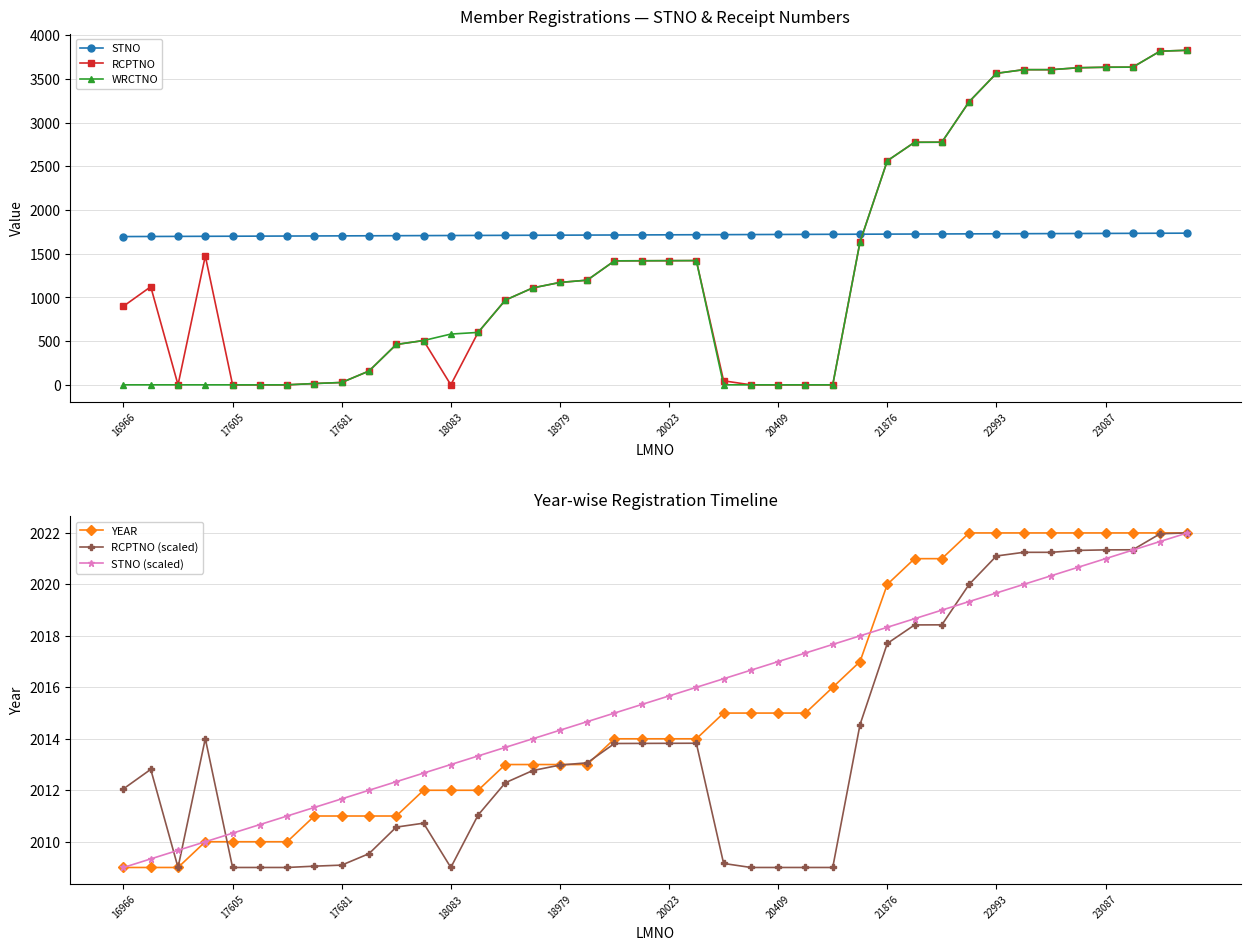

How many data points in RCPTNO are above 1172?

19